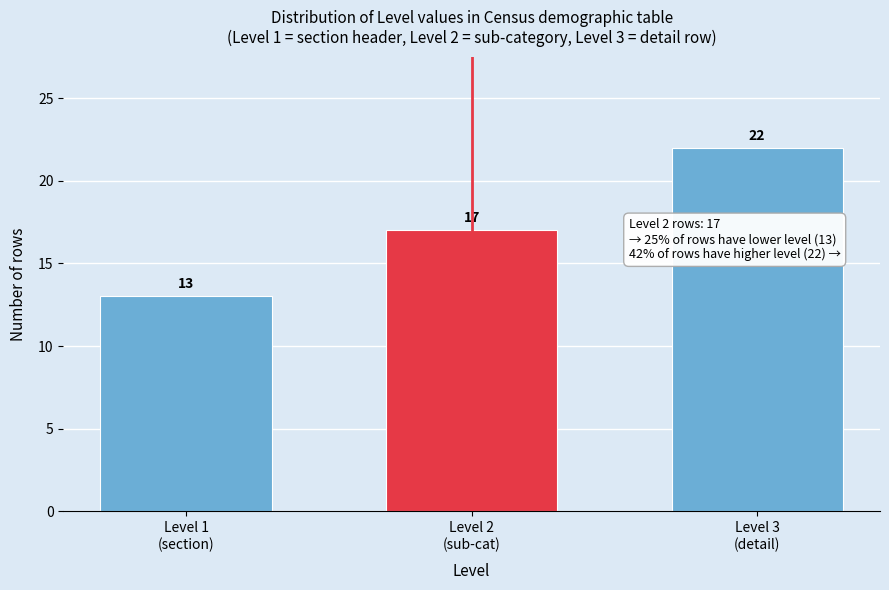

Reading left to right, transcribe all the data shown in this chart.

13	17	22